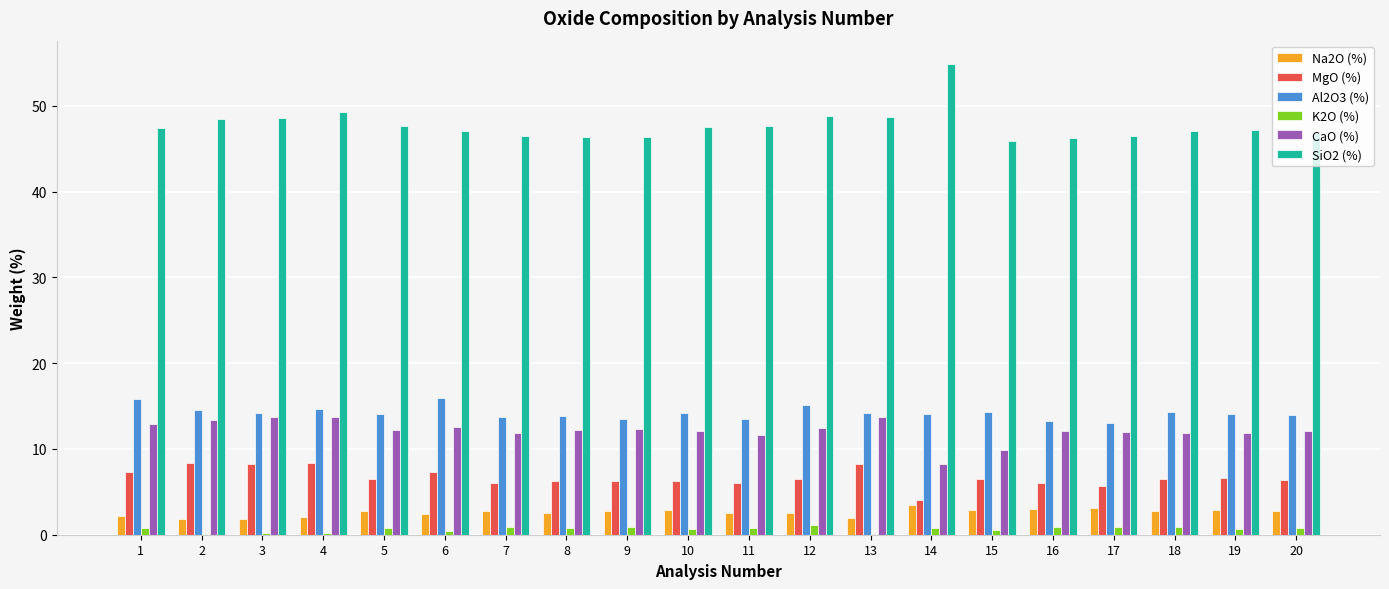

Which series has the largest total across all categories?

SiO2 (%)